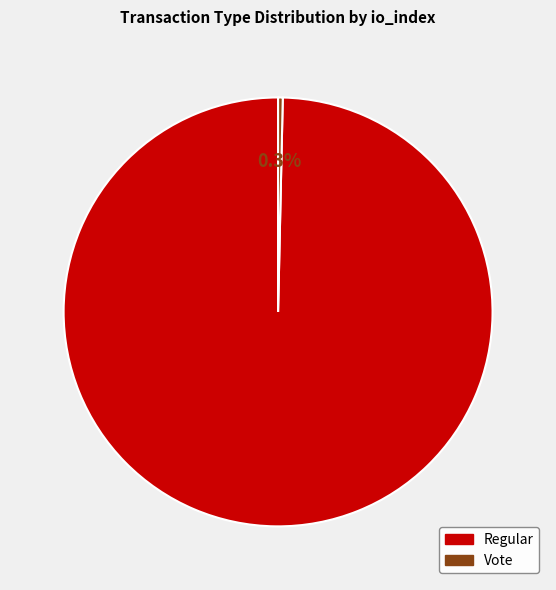

Is there a majority slice in this chart?

Yes